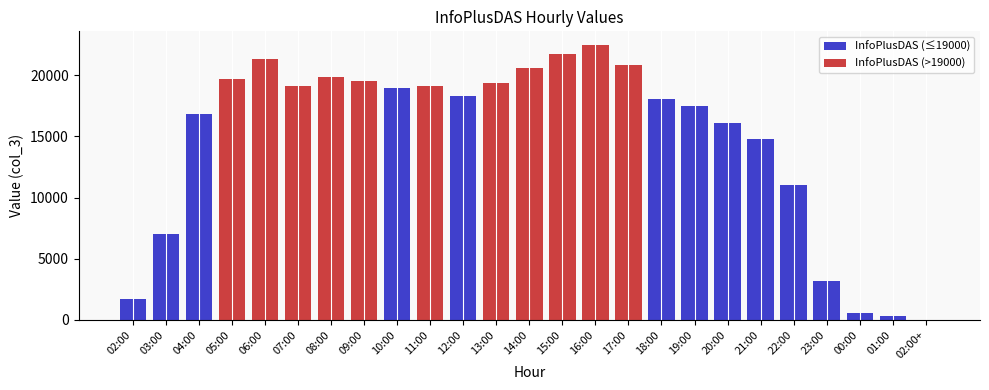

True or false: InfoPlusDAS (≤19000) has a value of 30810 at 12:00.

False